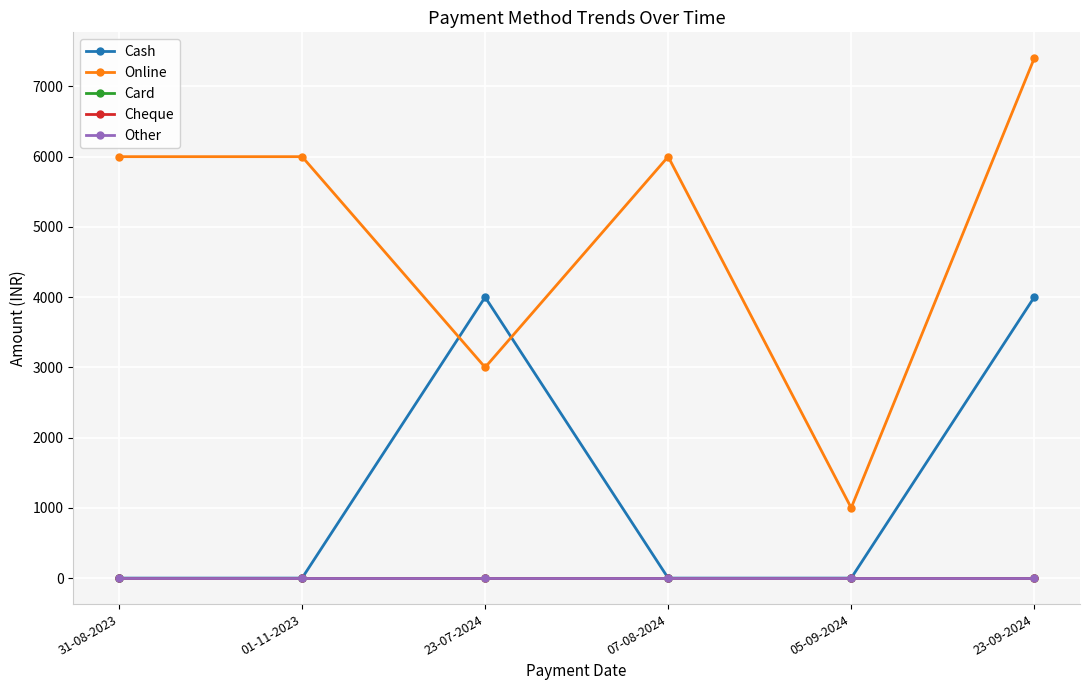

Between 01-11-2023 and 07-08-2024, which series saw the biggest shift?

Cash